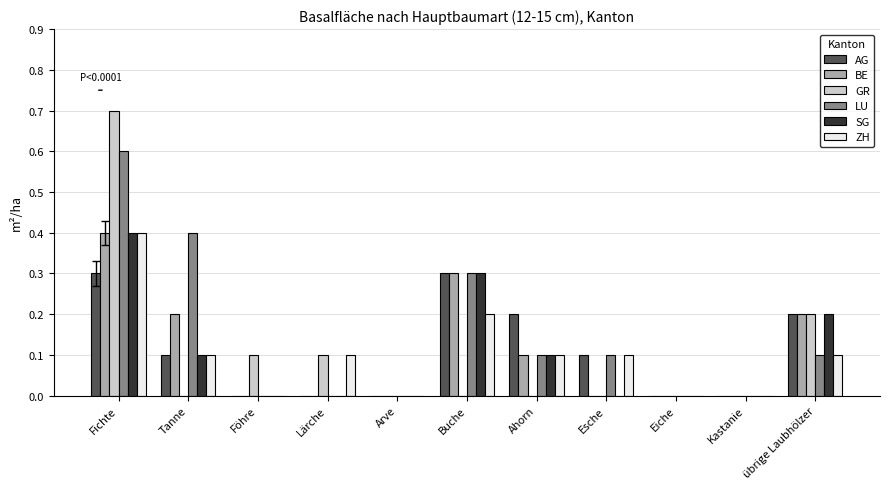

Which series has the widest spread of values?

GR